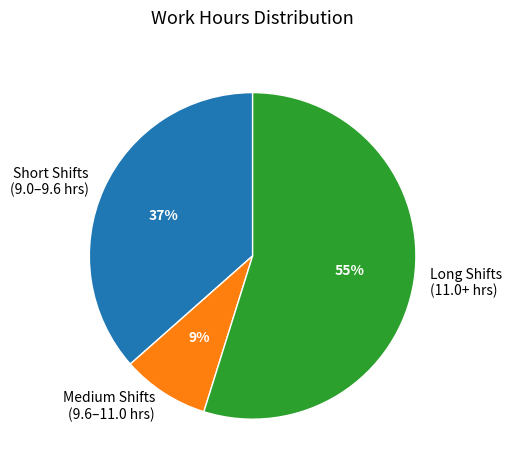

What is the majority slice?

Long Shifts (11.0+ hrs)